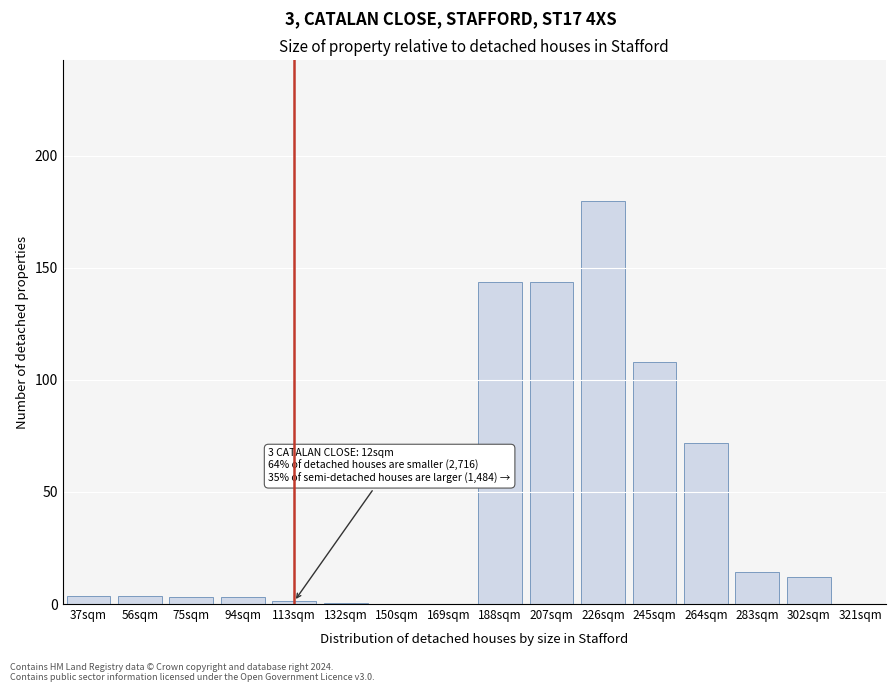

Which category has the highest value across all series?

226sqm